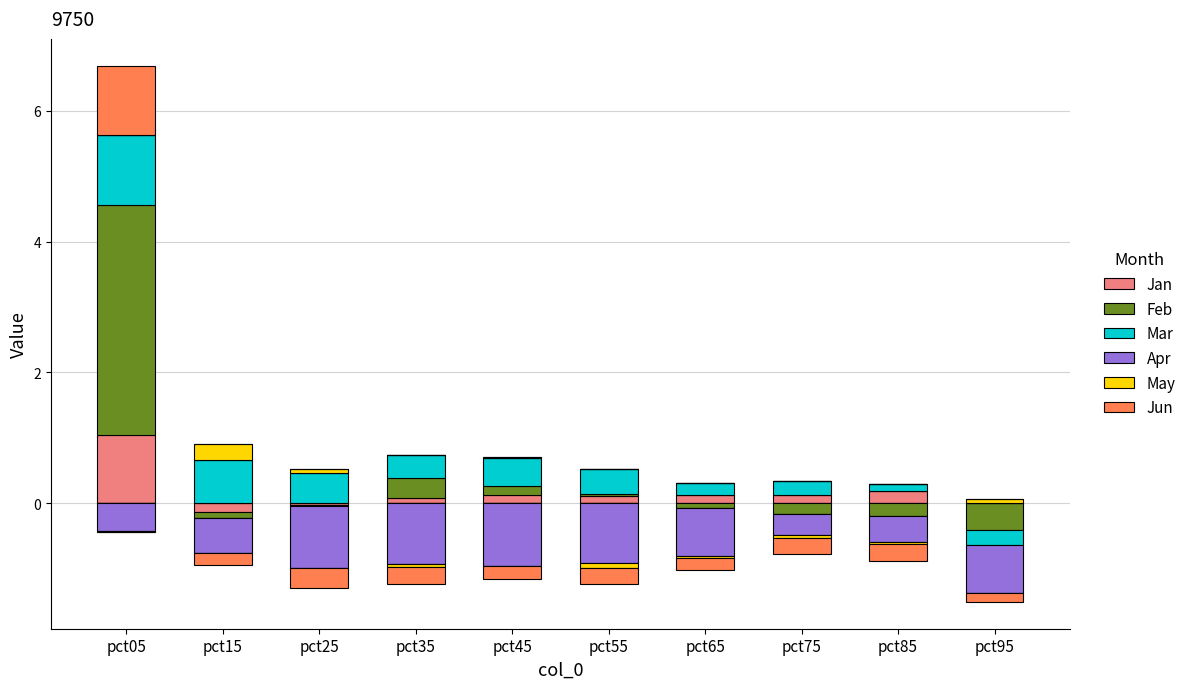

Is the value of Mar at pct65 greater than the value of Apr at pct25?

Yes